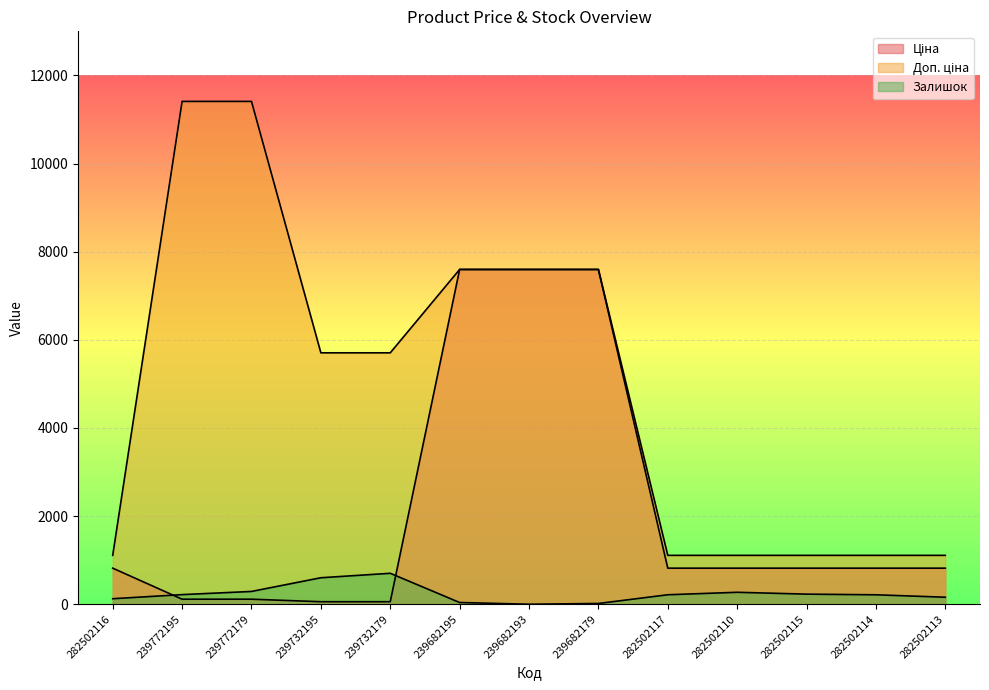

Reading left to right, extract all data points from this chart.

Ціна: 282502116=818.5	239772195=114.1	239772179=114.1	239732195=57.0	239732179=57.0	239682195=7596.5	239682193=7596.5	239682179=7596.5	282502117=818.5	282502110=818.5	282502115=818.5	282502114=818.5	282502113=818.5
Доп. ціна: 282502116=1109.2	239772195=11410.0	239772179=11410.0	239732195=5705.0	239732179=5705.0	239682195=7596.5	239682193=7596.5	239682179=7596.5	282502117=1109.2	282502110=1109.2	282502115=1109.2	282502114=1109.2	282502113=1109.2
Залишок: 282502116=125.0	239772195=218.0	239772179=290.0	239732195=601.0	239732179=702.0	239682195=39.0	239682193=0.0	239682179=17.0	282502117=215.0	282502110=271.0	282502115=229.0	282502114=214.0	282502113=159.0